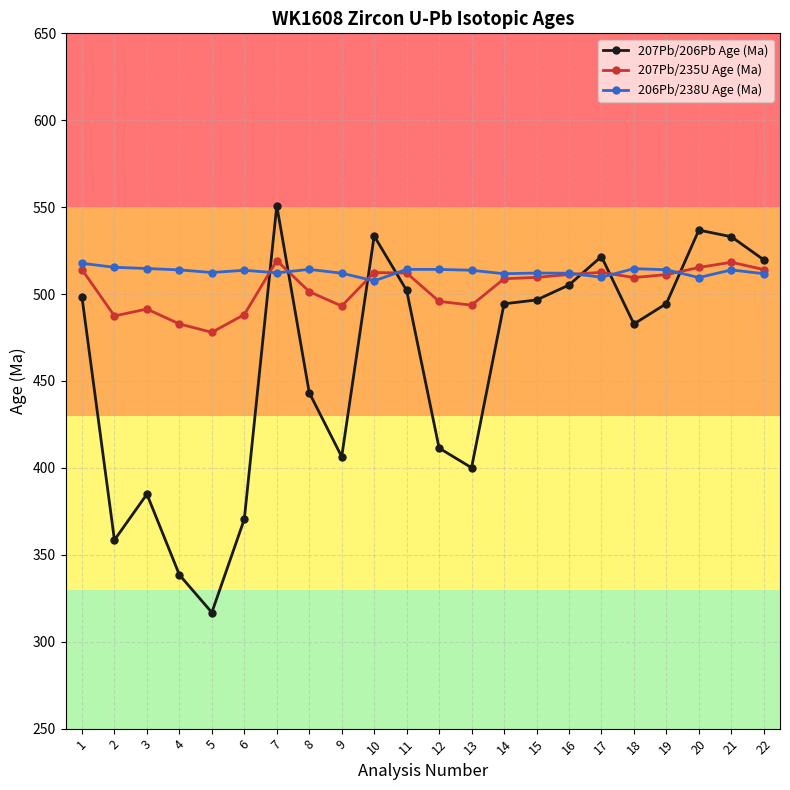

What is the maximum value for 207Pb/206Pb Age (Ma)?

550.9